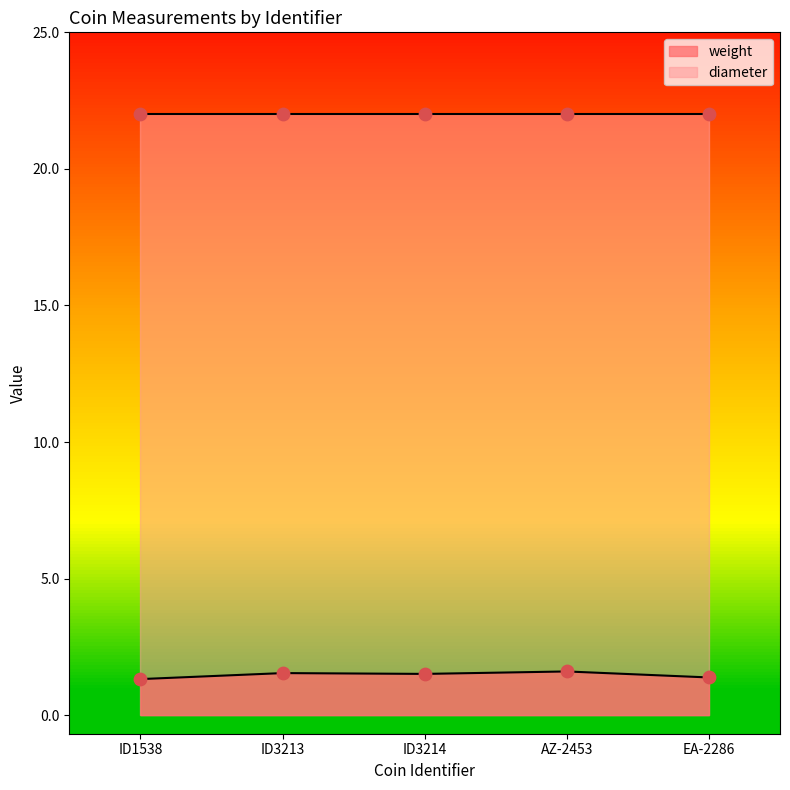

Which has a higher value, EA-2286 or ID1538?

EA-2286